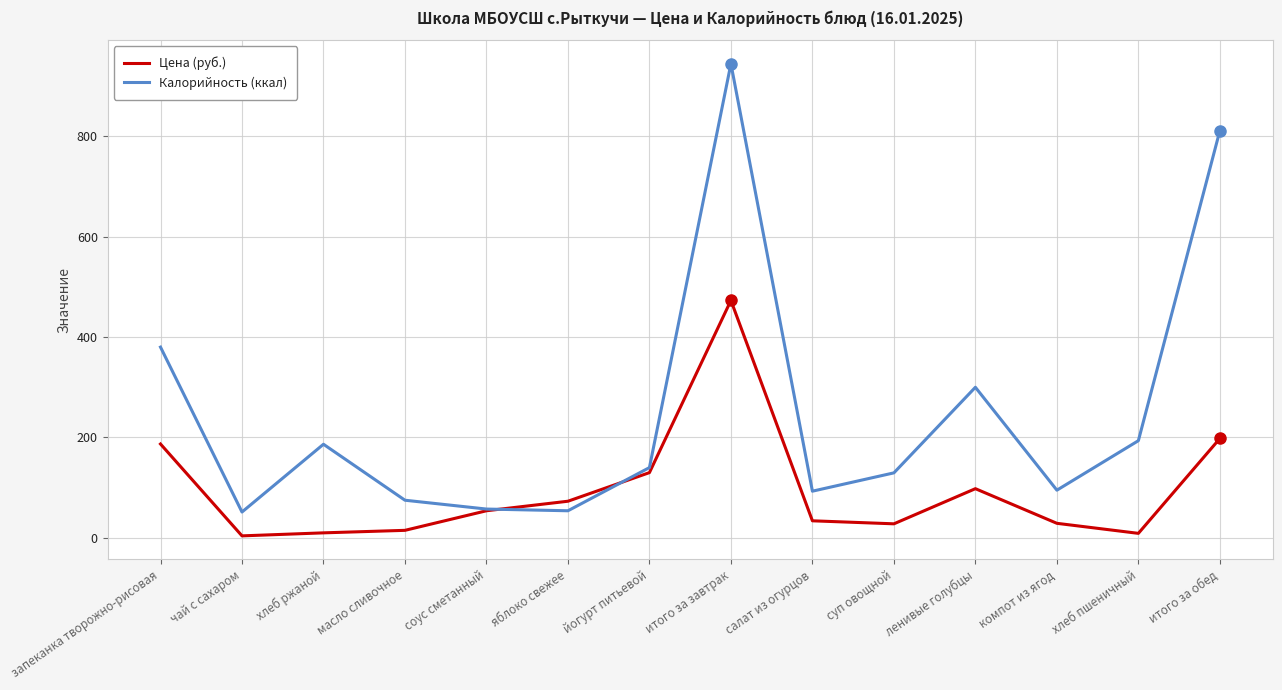

True or false: Цена (руб.) has a value of 54.0 at соус сметанный.

True